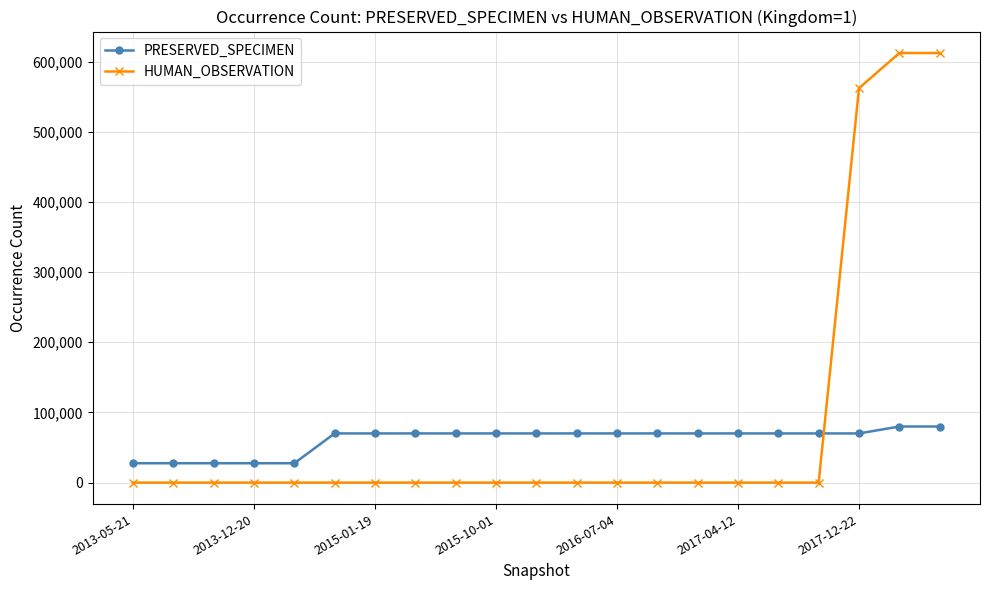

Reading right to left, what are all the values shown in this chart?

PRESERVED_SPECIMEN: 79957	79957	70087	70087	70087	70087	70087	70087	70087	70087	70087	70087	70087	70087	70087	70087	27594	27594	27594	27594	27594
HUMAN_OBSERVATION: 612265	612265	562125	0	0	0	0	0	0	0	0	0	0	0	0	0	0	0	0	0	0